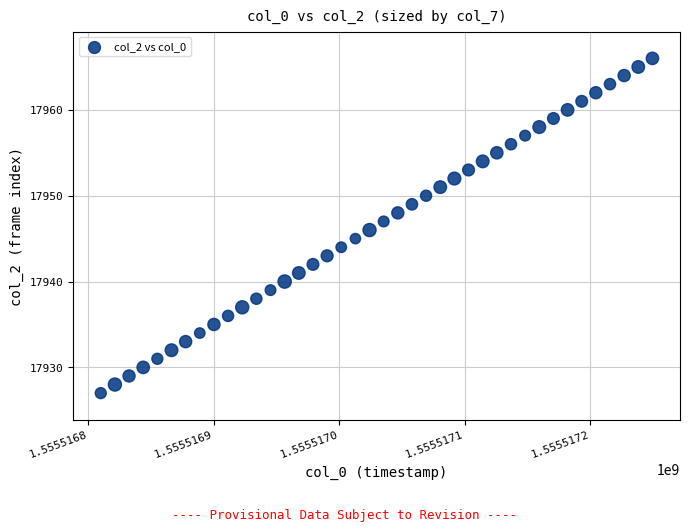

What is the range of Y values (max minus min)?

39